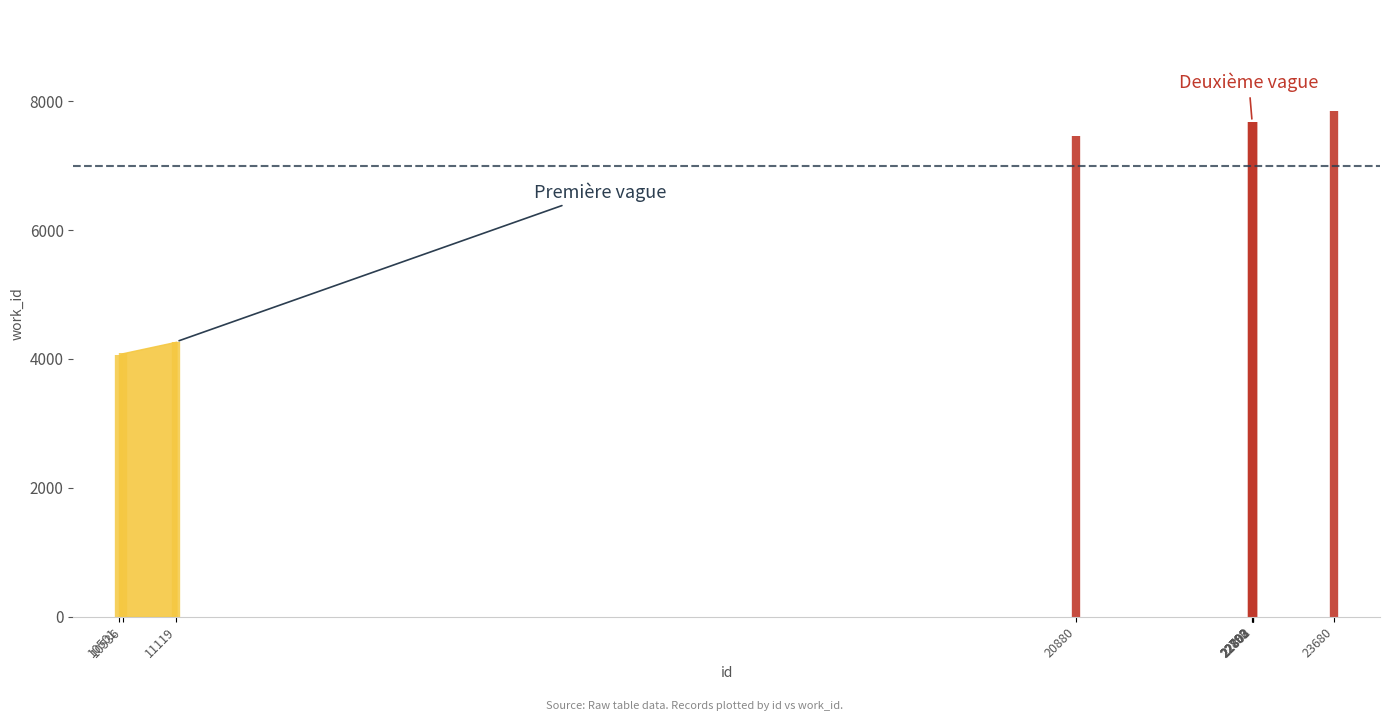

What is the value of the 9th point from the left?

7682